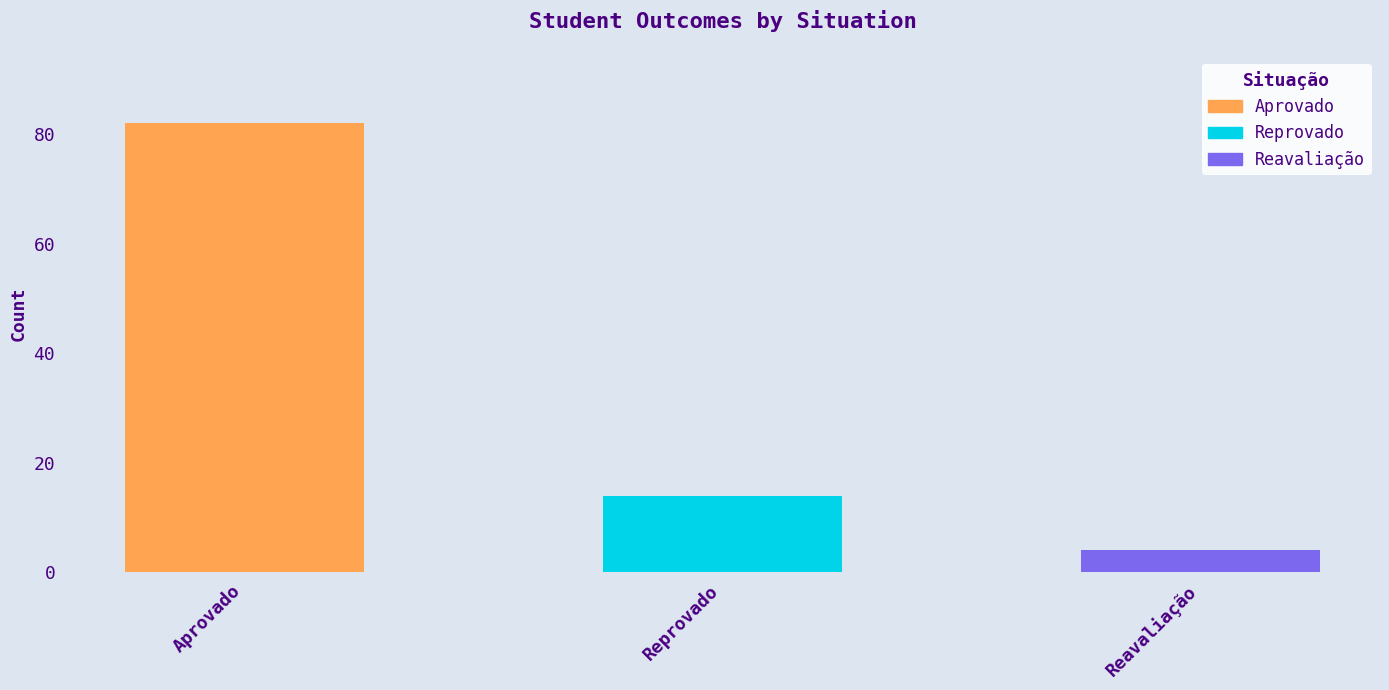

What position from the left is Reavaliação?

3